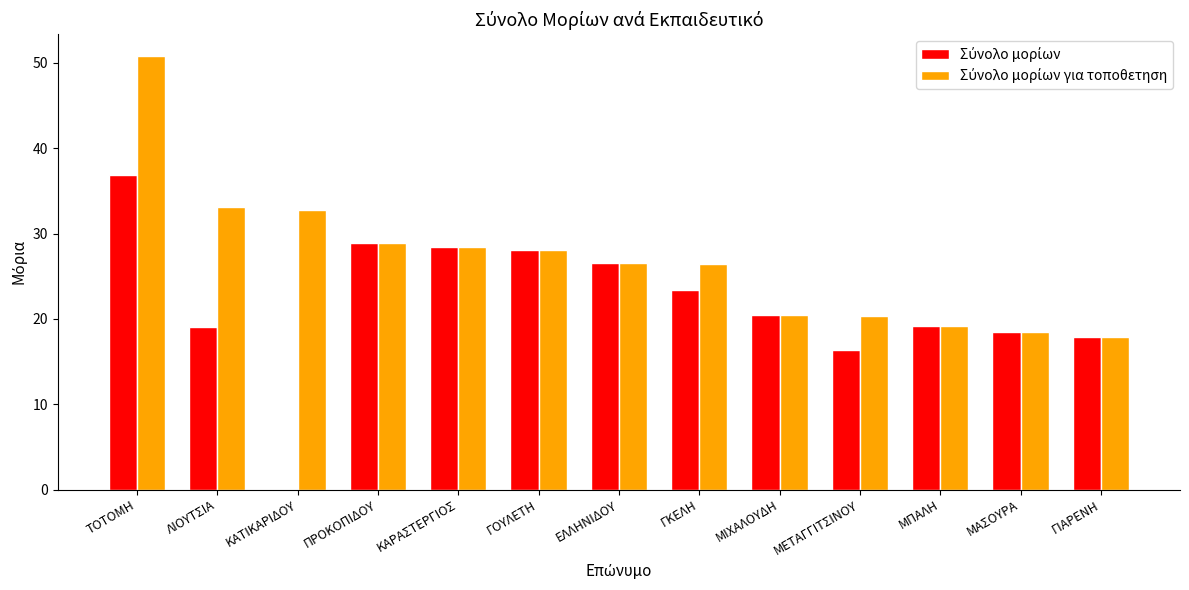

At which category is the sum across all series the highest?

ΤΟΤΟΜΗ